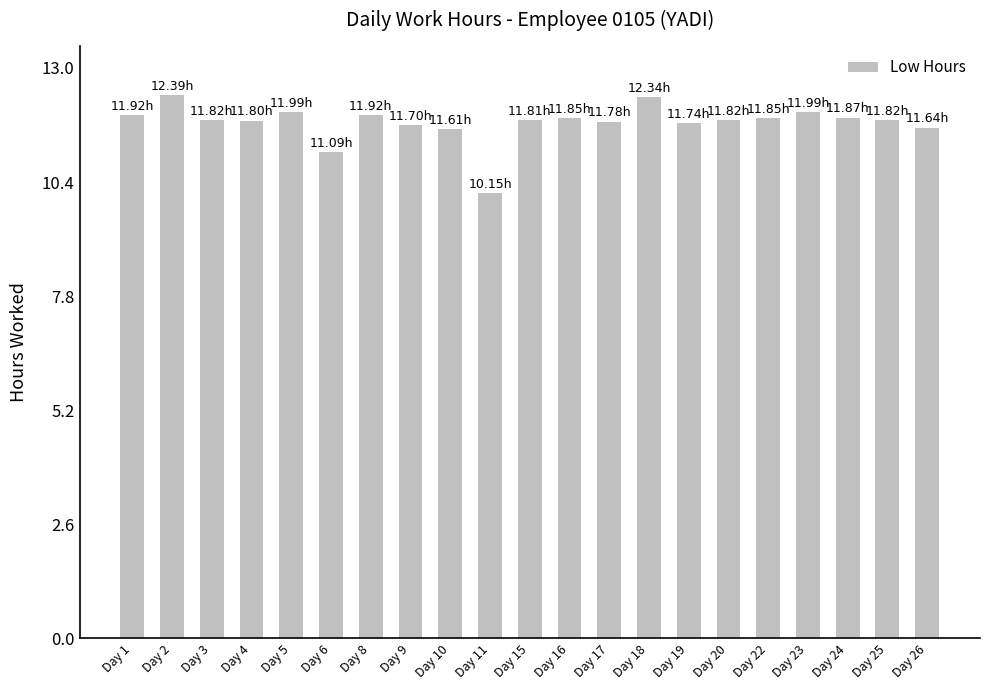

What is the change in value from Day 11 to Day 15?

+1.7